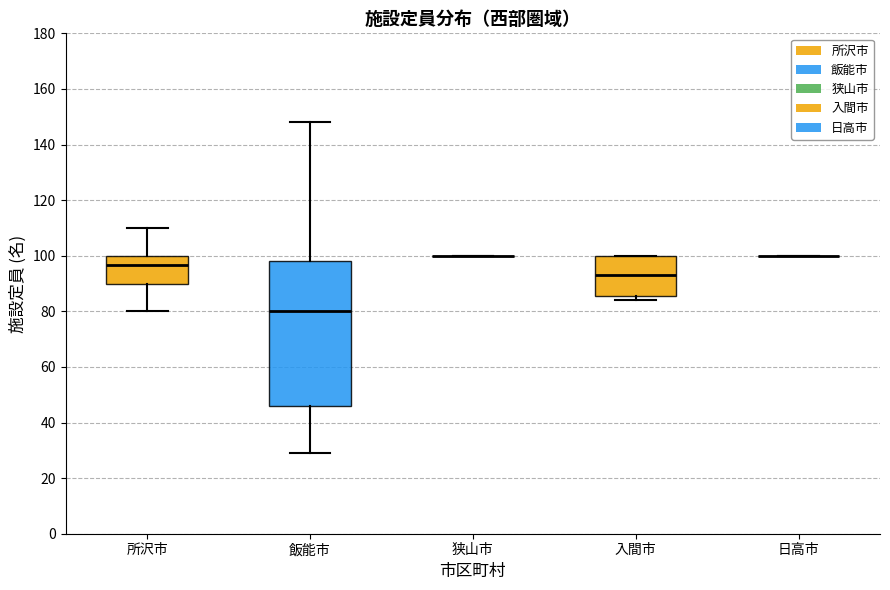

Comparing the boxes themselves (not the whiskers), which one is the tallest?

飯能市